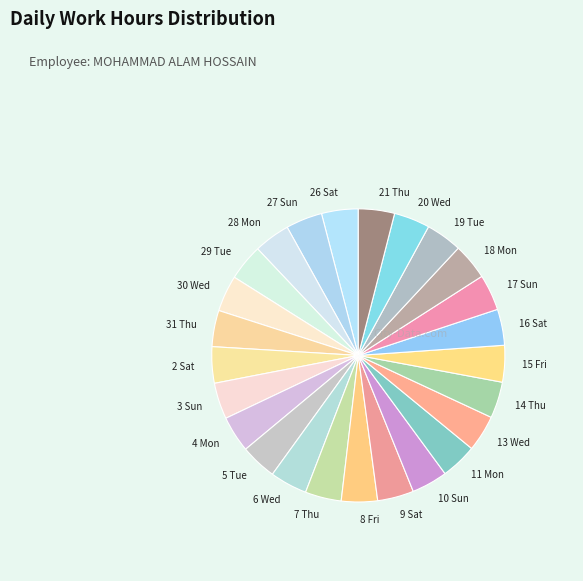

Do 30 Wed and 16 Sat together represent more than half of the pie?

No